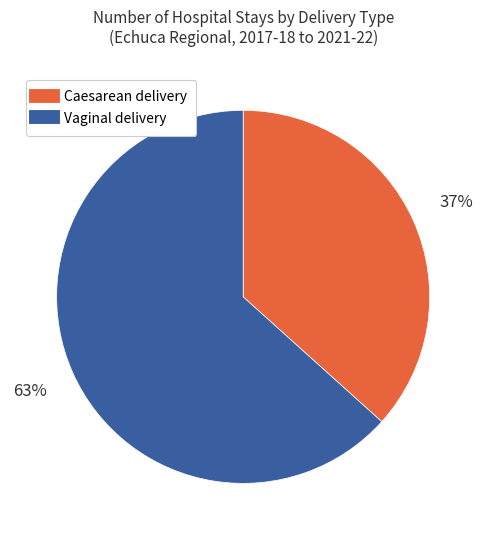

Which slice is the largest?

Vaginal delivery